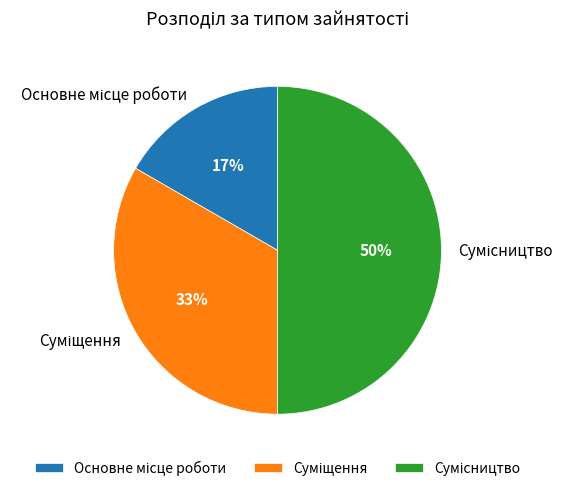

To the nearest percent, what is the average slice percentage?

33%